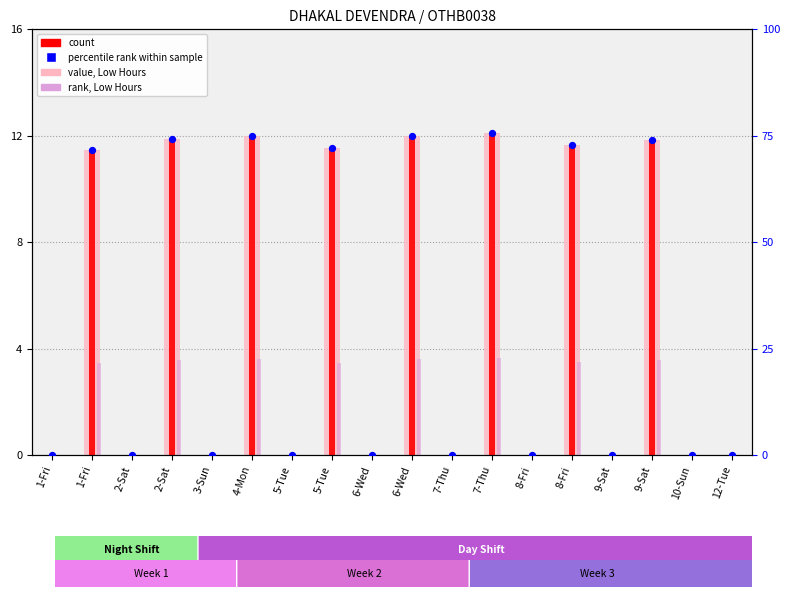

Which series has the largest total across all categories?

percentile rank within sample